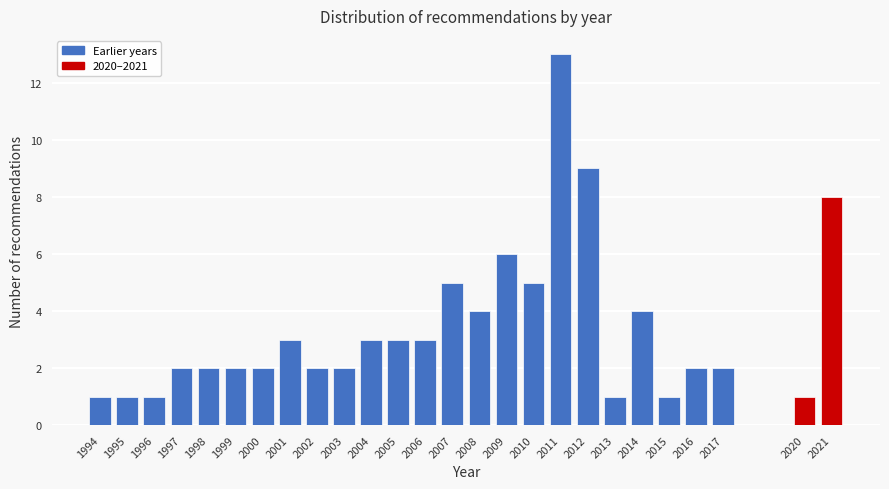

Reading left to right, extract all data points from this chart.

1994=1	1995=1	1996=1	1997=2	1998=2	1999=2	2000=2	2001=3	2002=2	2003=2	2004=3	2005=3	2006=3	2007=5	2008=4	2009=6	2010=5	2011=13	2012=9	2013=1	2014=4	2015=1	2016=2	2017=2	2020=1	2021=8